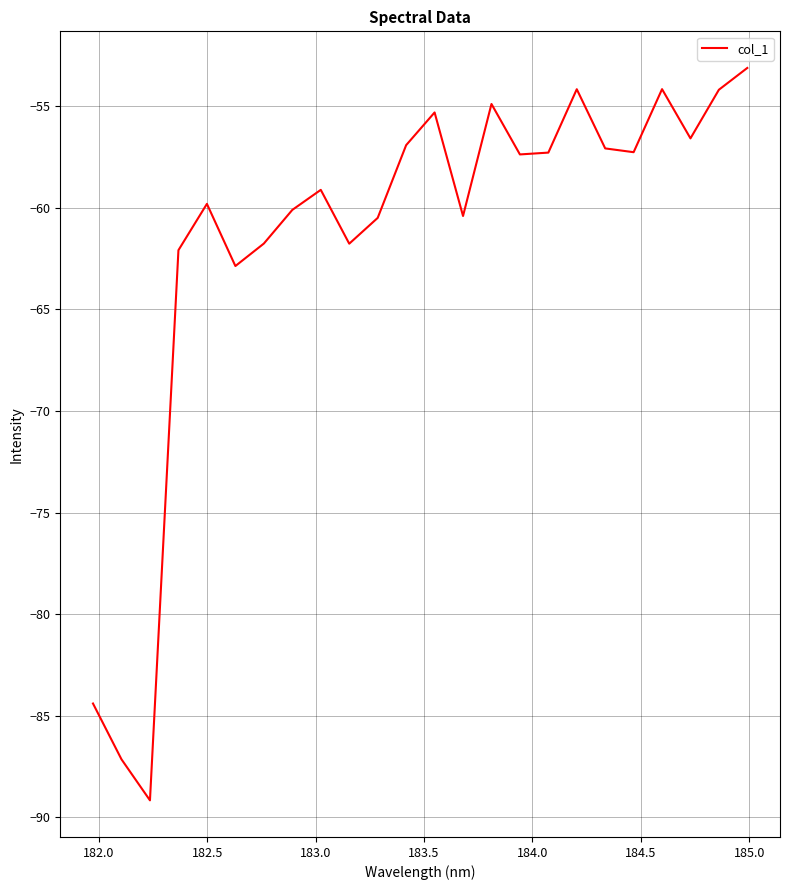

How many interior local peaks (higher than both neighbors) does the data have?

6